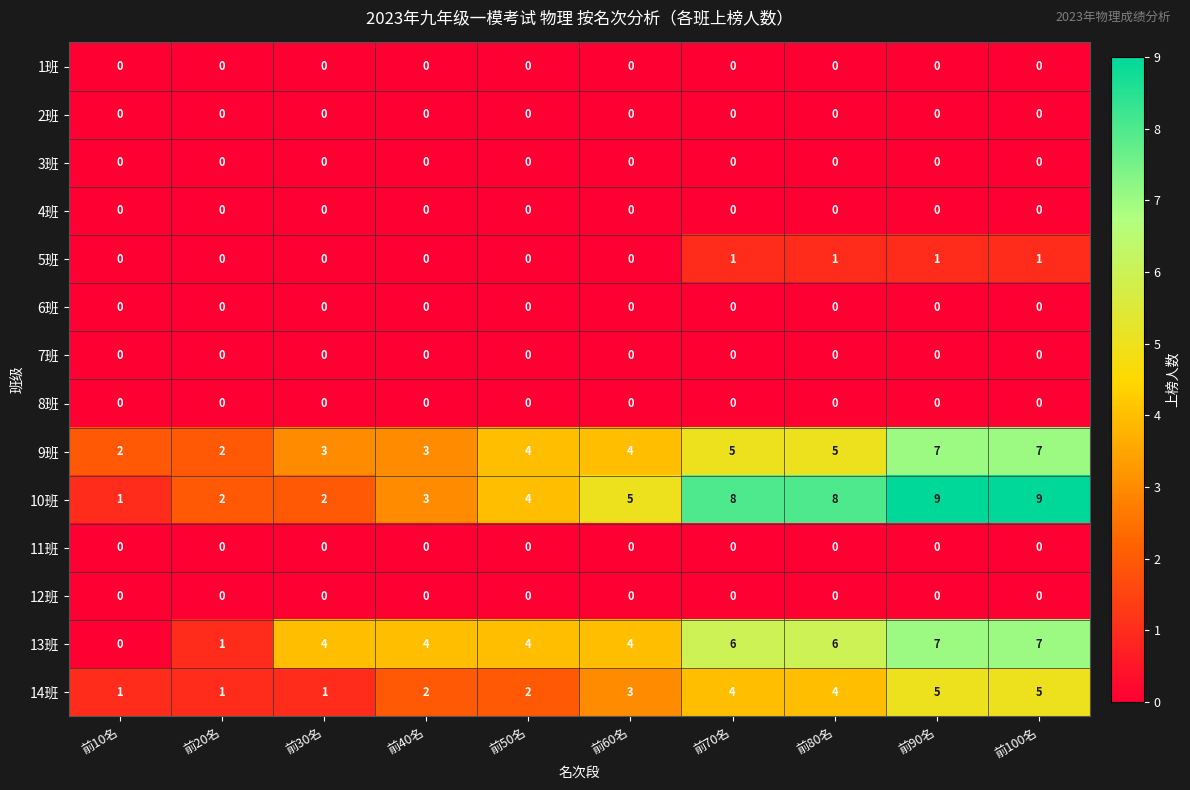

What is the sum of the 13班 values at 前80名 and 前70名?

12